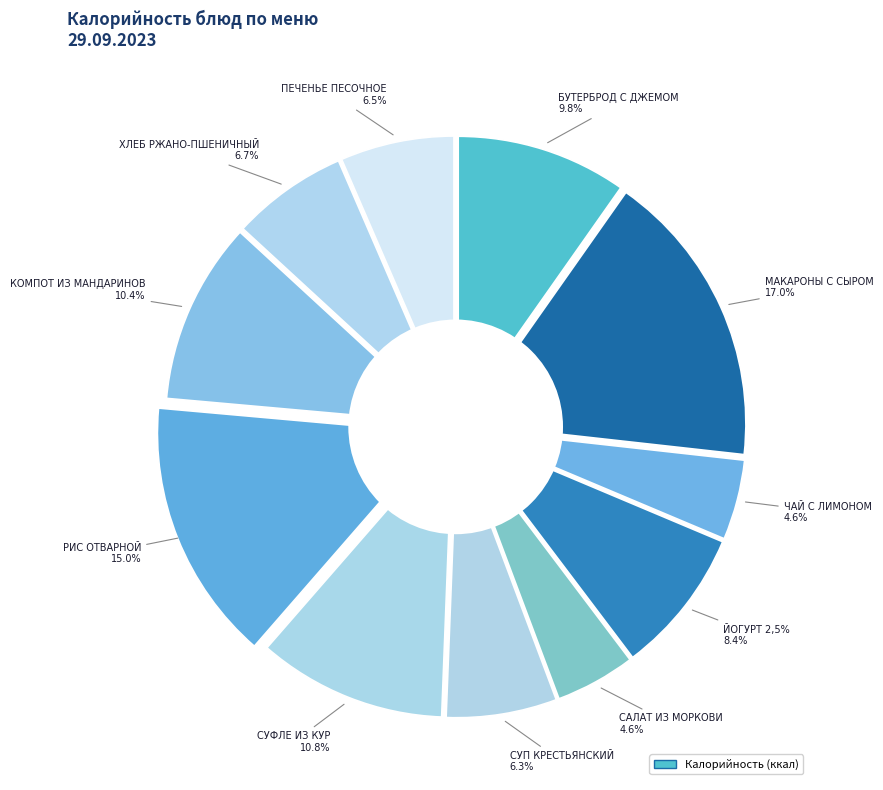

To the nearest percent, what is the combined percentage of БУТЕРБРОД С ДЖЕМОМ and МАКАРОНЫ С СЫРОМ?

27%